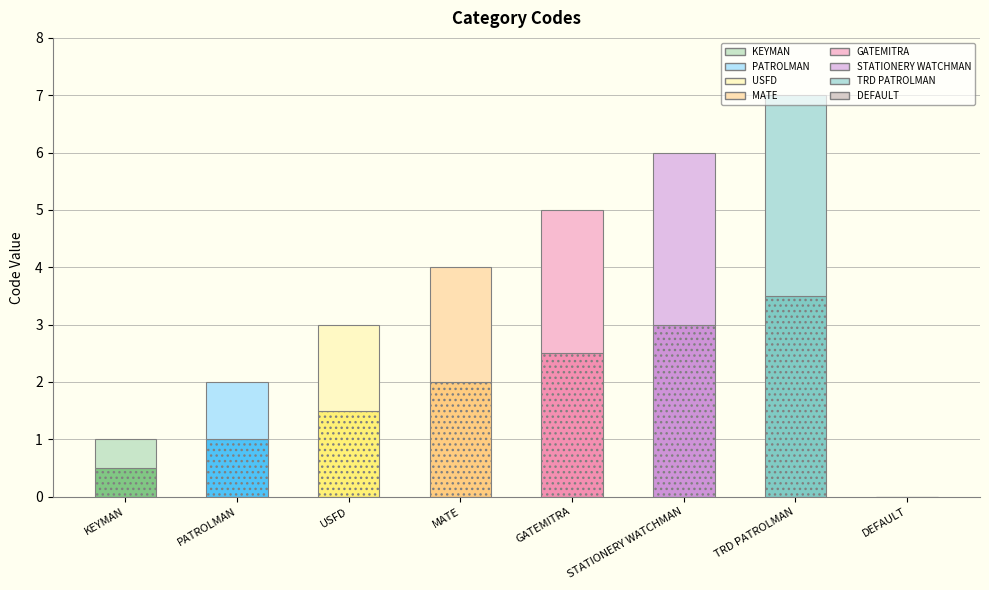

Reading right to left, list all the values displayed in this chart.

0	7	6	5	4	3	2	1